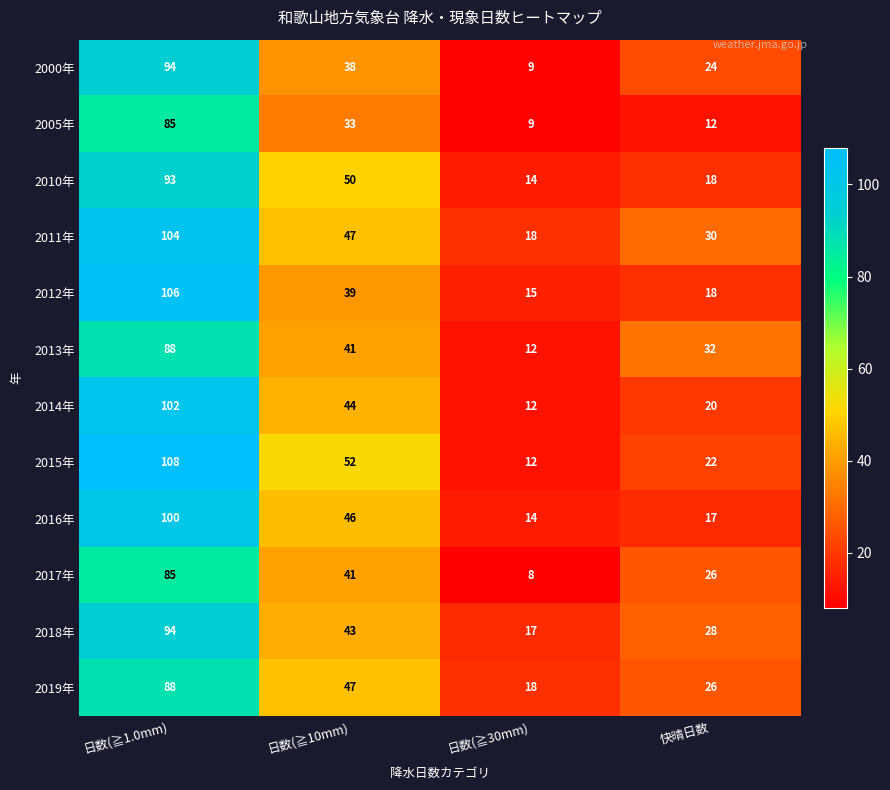

At which category is the sum across all series the highest?

日数(≧1.0mm)